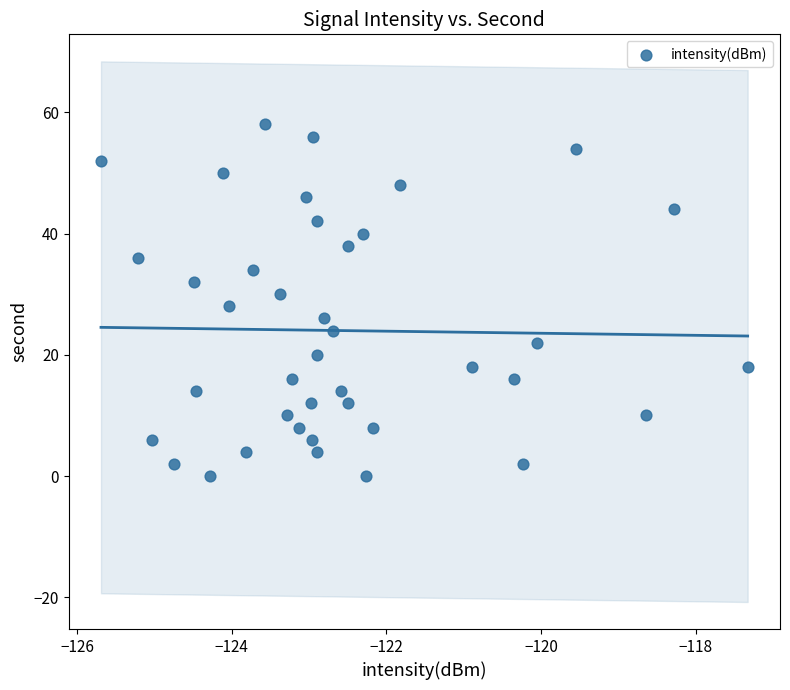

What is the range of Y values (max minus min)?

58